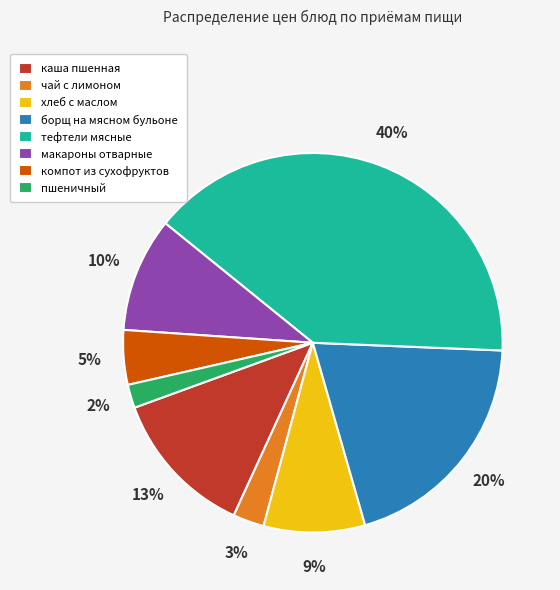

How many segments does this pie chart have?

8